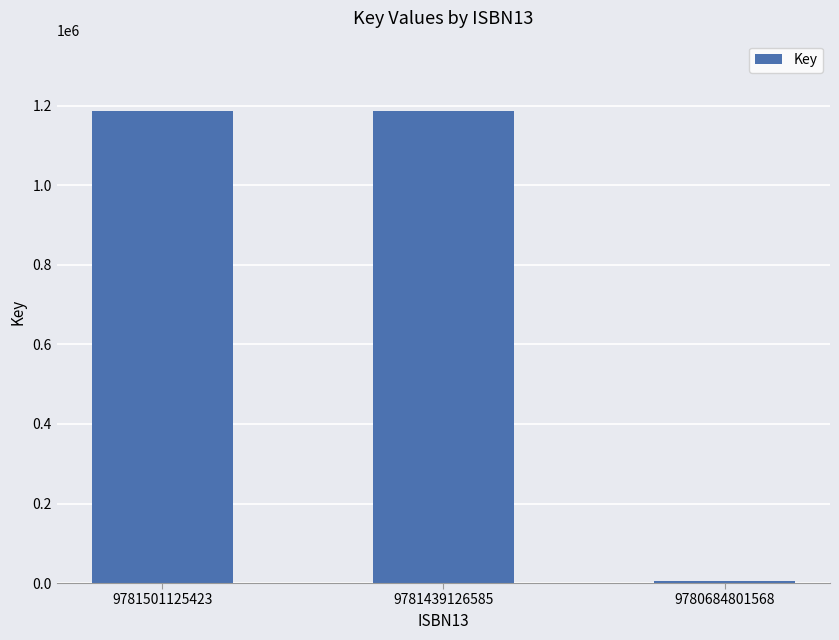

How many values are below 1186157?

1